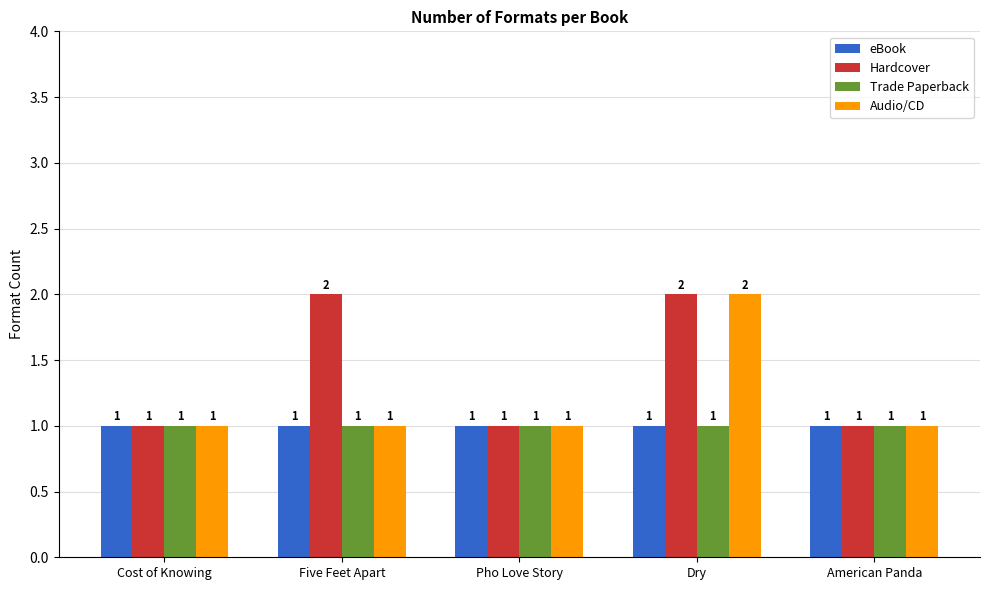

What is the sum of the Audio/CD values at Pho Love Story and Five Feet Apart?

2